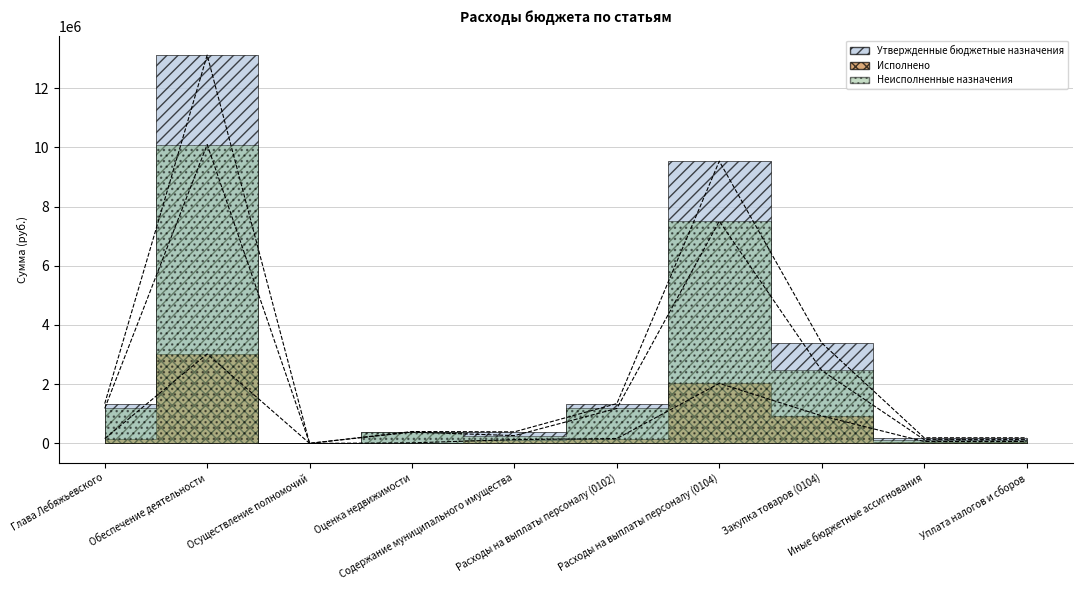

Which has a higher value, Оценка недвижимости or Закупка товаров (0104)?

Закупка товаров (0104)